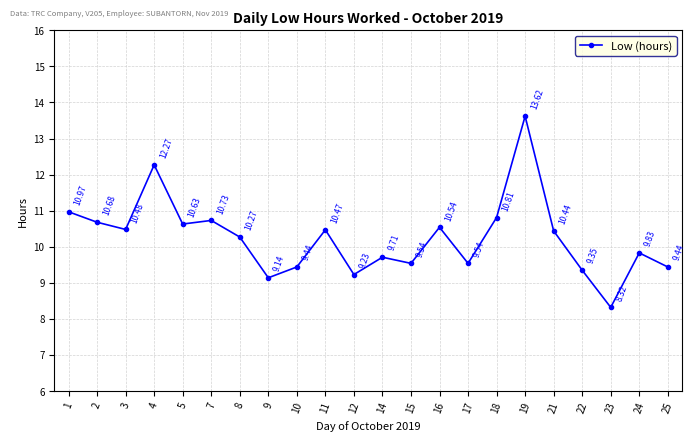

Which has a higher value, 8 or 7?

7